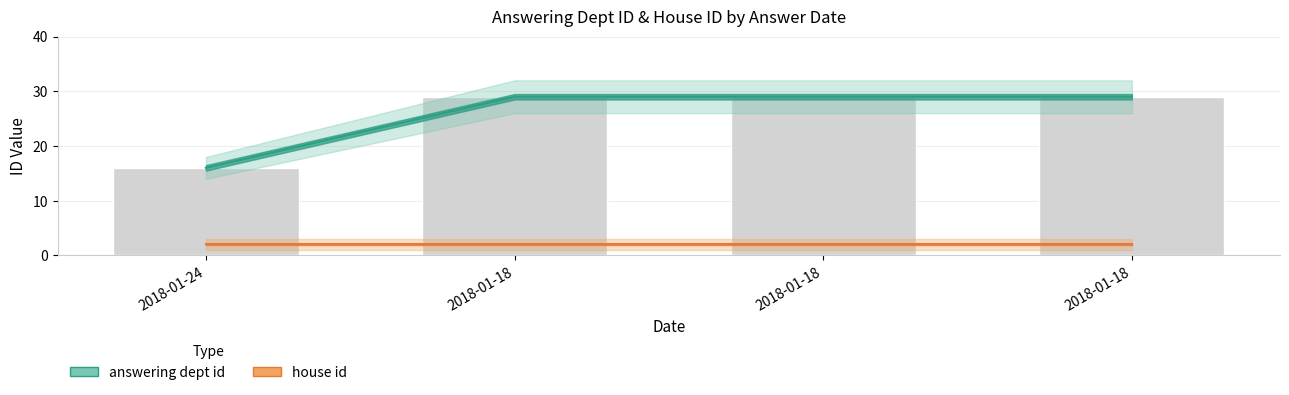

What is the change in value from 2018-01-24 to 2018-01-18?

+13